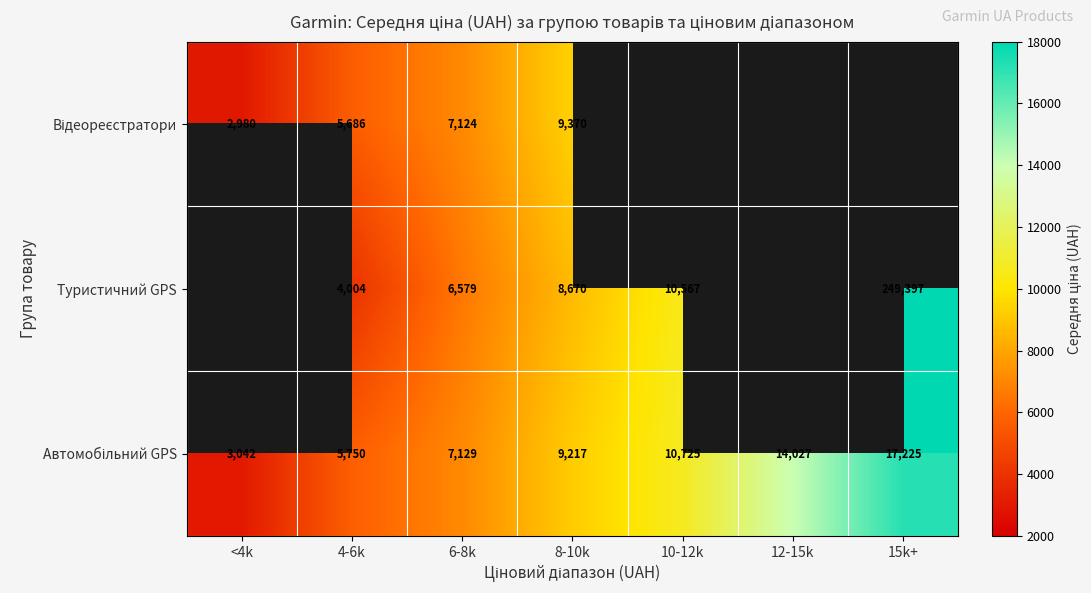

The Туристичний GPS series shows 160198.5 at 15k+. True or false?

False